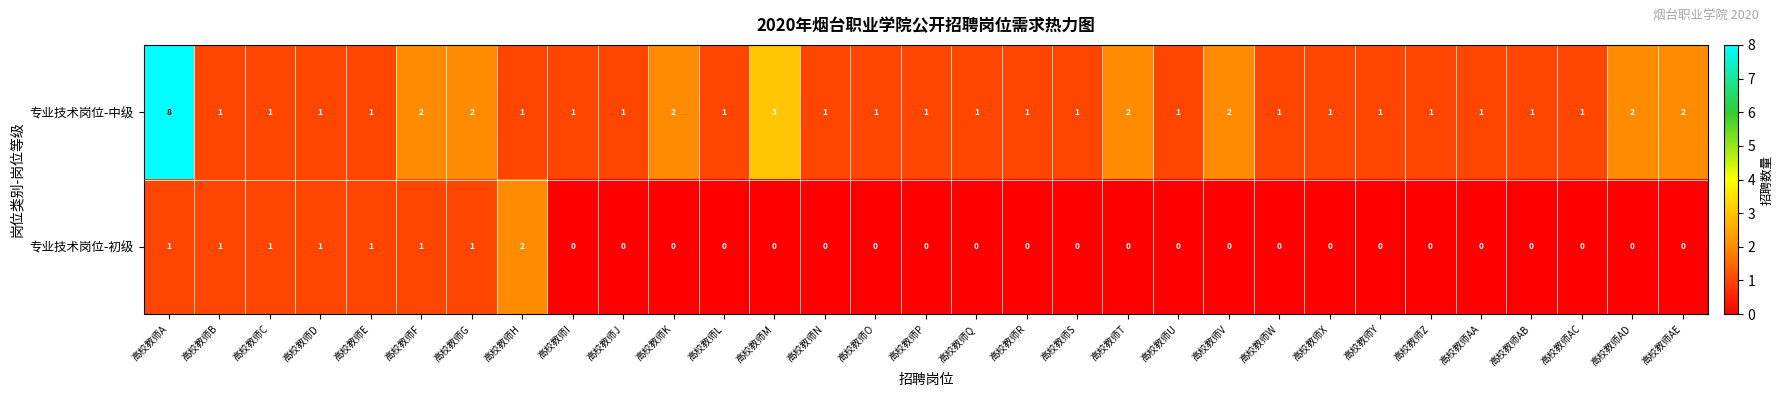

The 专业技术岗位-中级 series shows 0 at 高校教师W. True or false?

False